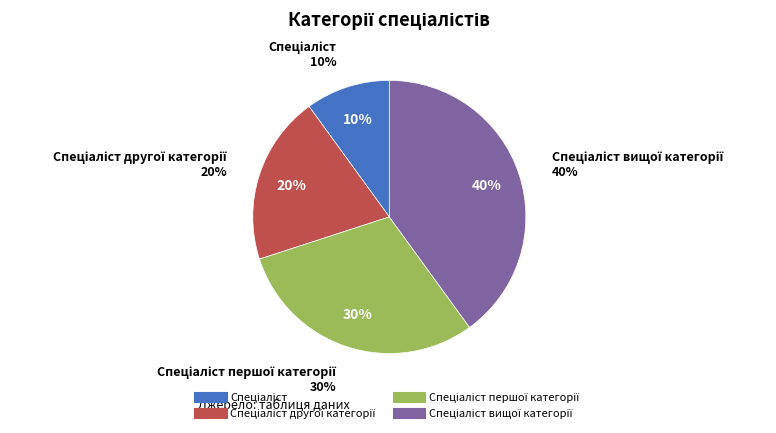

What percentage is the Спеціаліст другої категорії slice, to the nearest percent?

20%